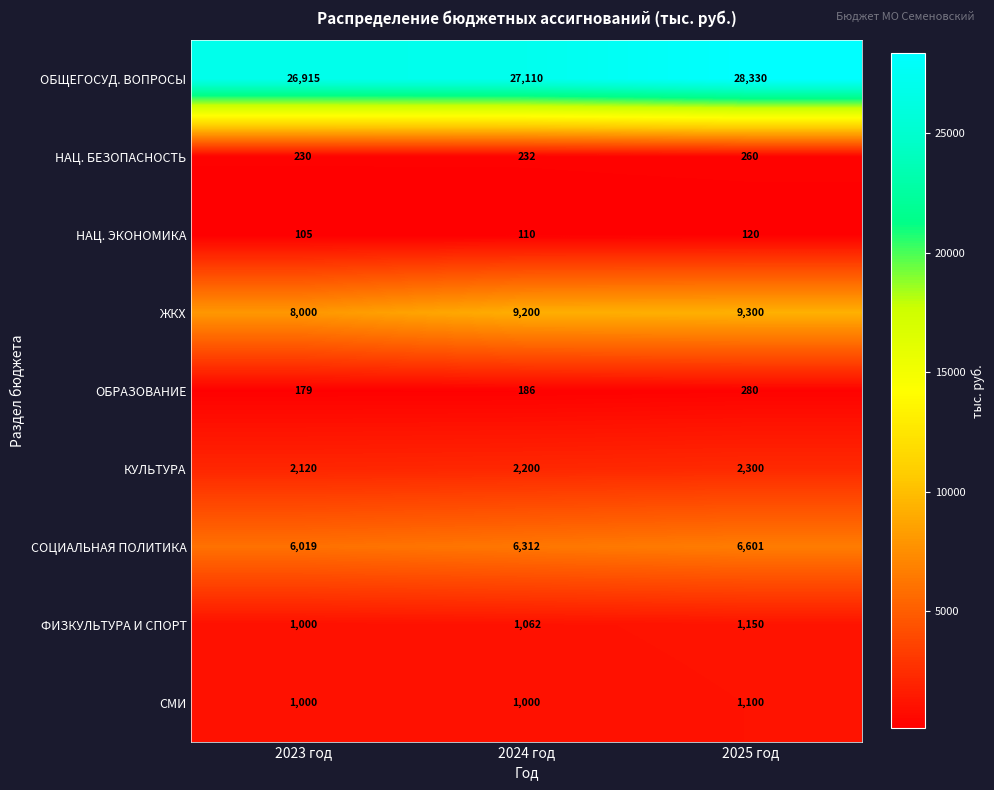

Between 2024 год and 2025 год, which series saw the biggest shift?

ОБЩЕГОСУД. ВОПРОСЫ